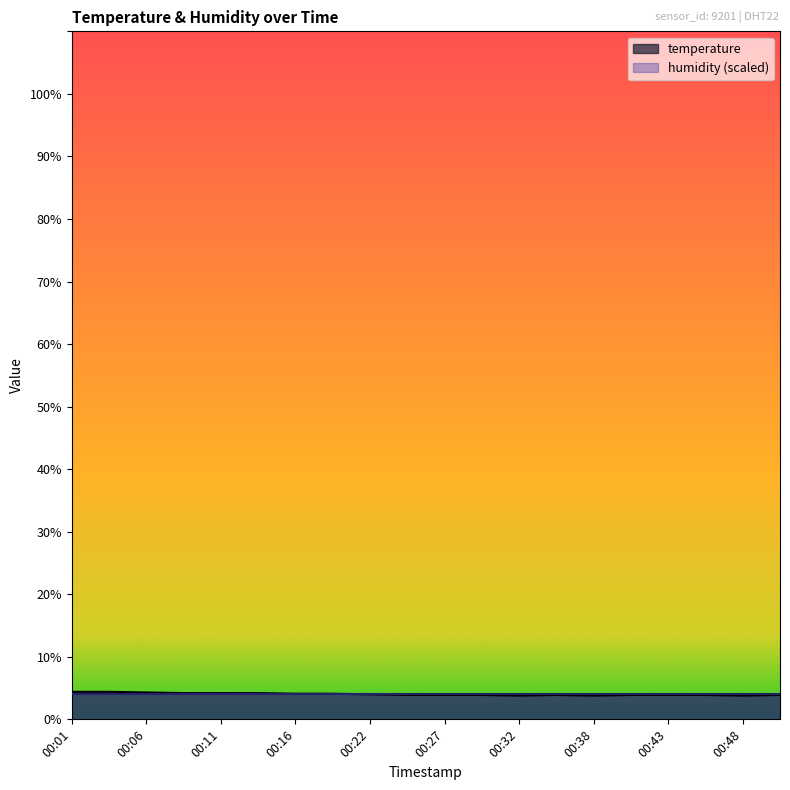

The chart shows a value of 3.9 at 00:27. True or false?

True